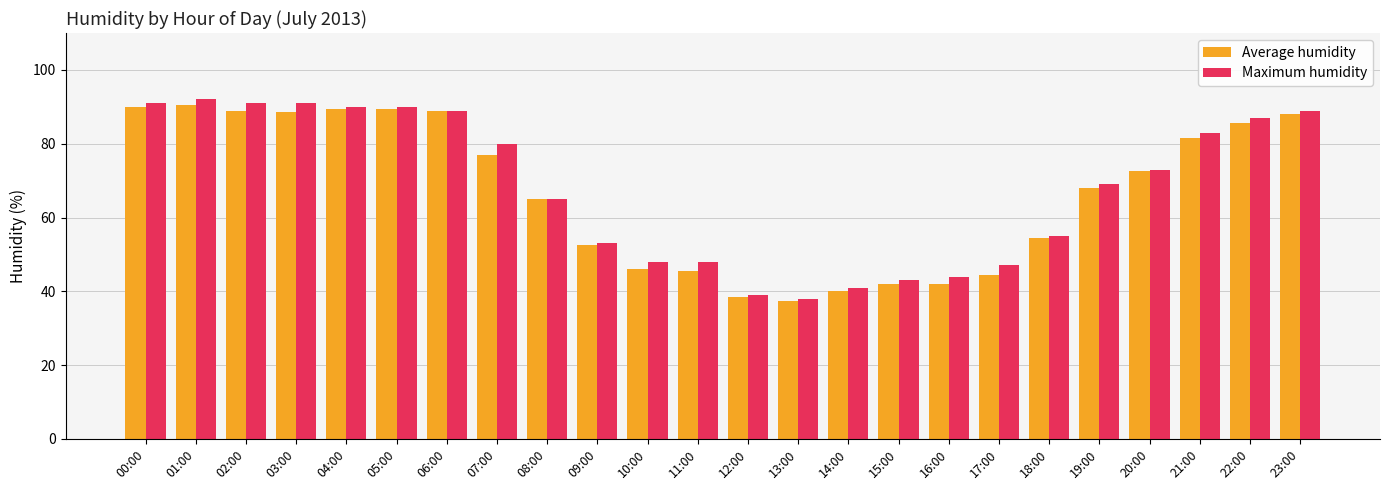

The value of Maximum humidity at 12:00 is 24.1. True or false?

False